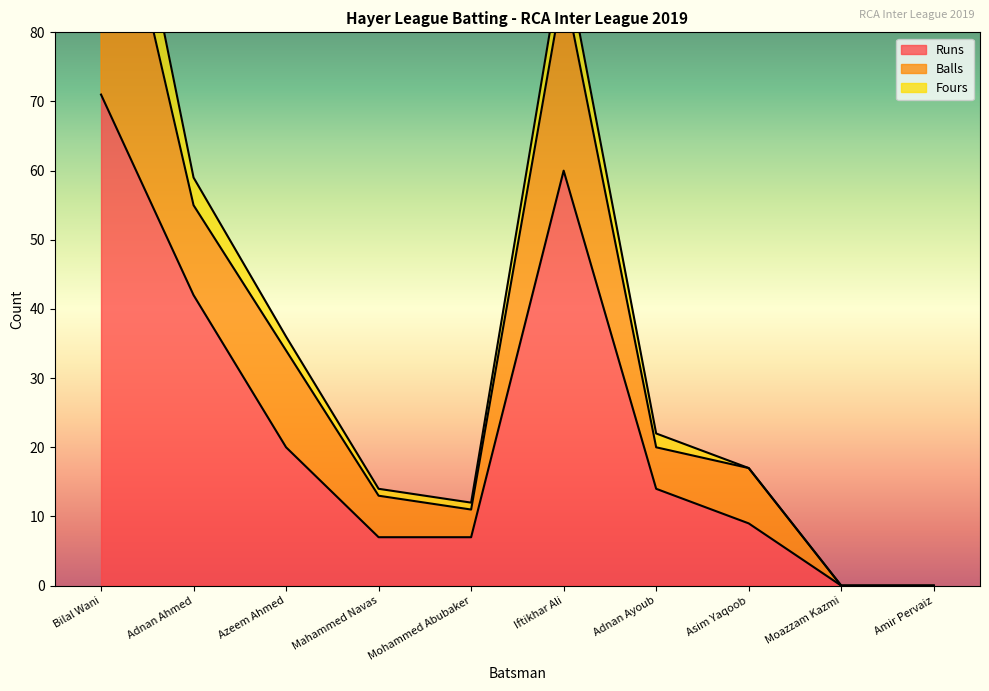

At which label does Runs reach its minimum?

Moazzam Kazmi